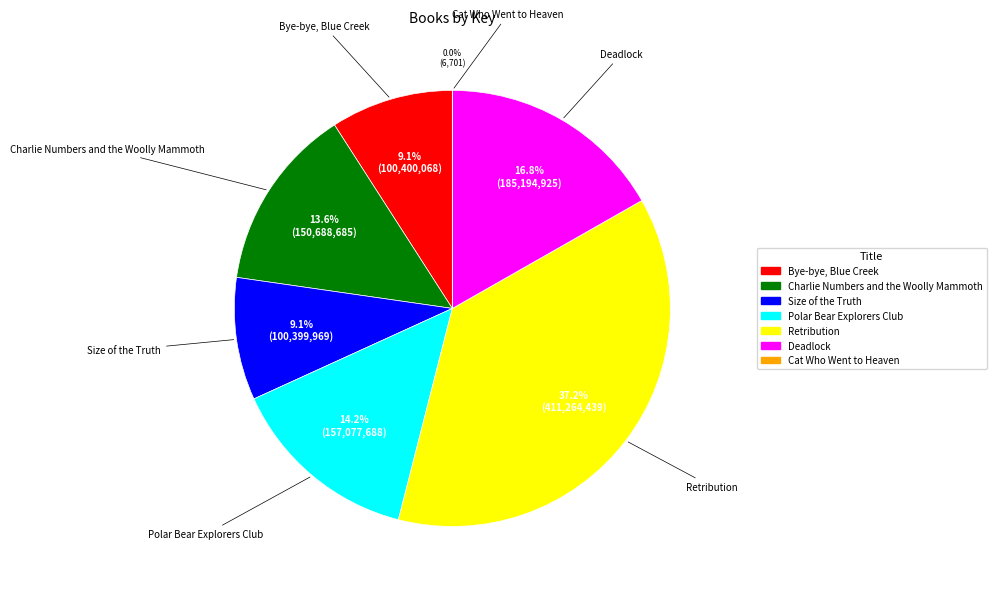

Is there a majority slice in this chart?

No